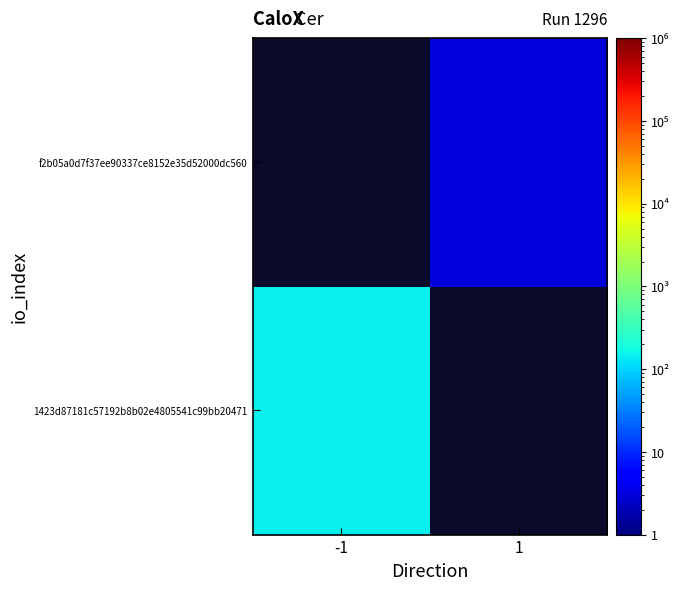

How many series are shown in this chart?

2